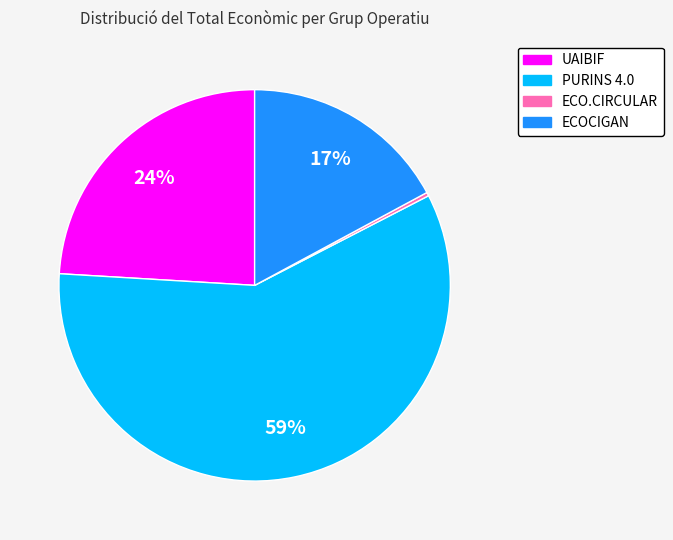

To the nearest percent, what portion does ECOCIGAN represent?

17%